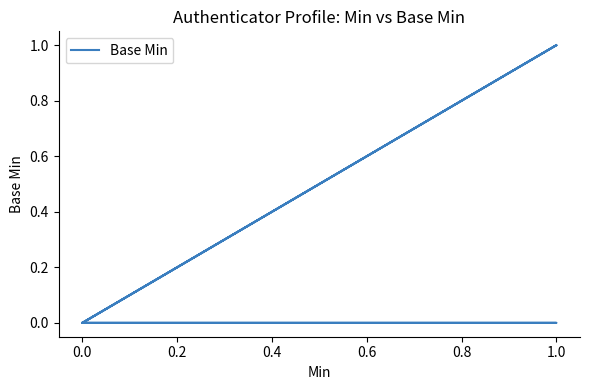

Is it true that the value at 0.0 is 0?

False